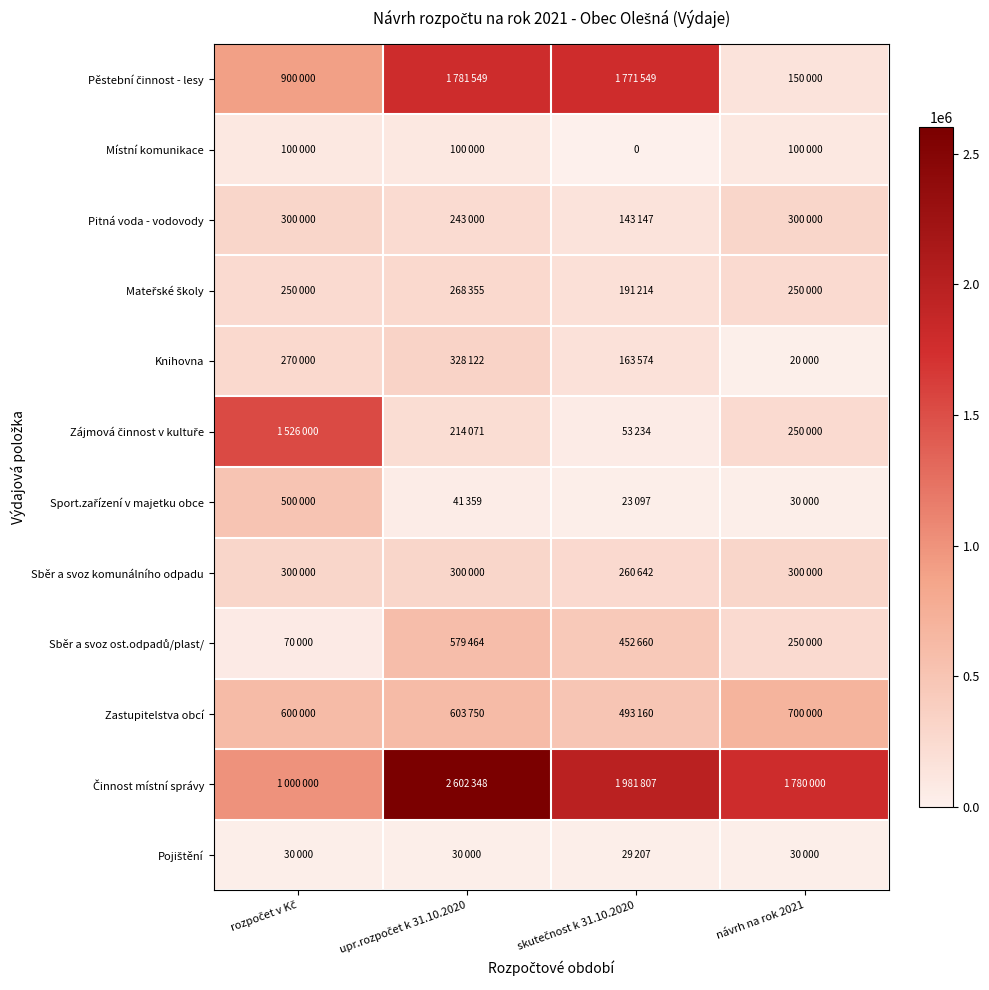

Between rozpočet v Kč and skutečnost k 31.10.2020, which series saw the biggest shift?

Zájmová činnost v kultuře